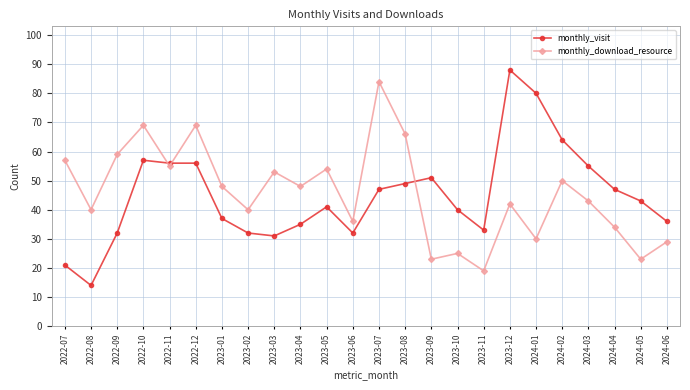

Where does the monthly_visit series first go above 43?

2022-10